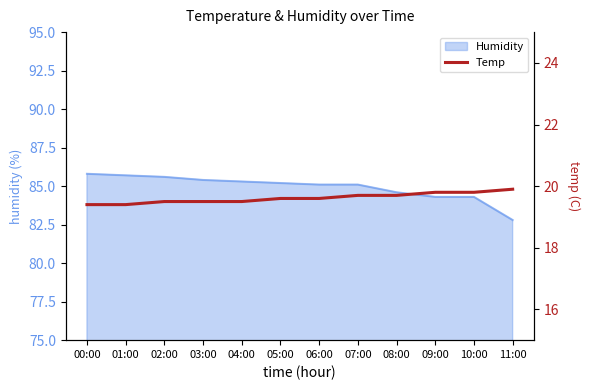

What is the label of the 8th point from the right?

04:00